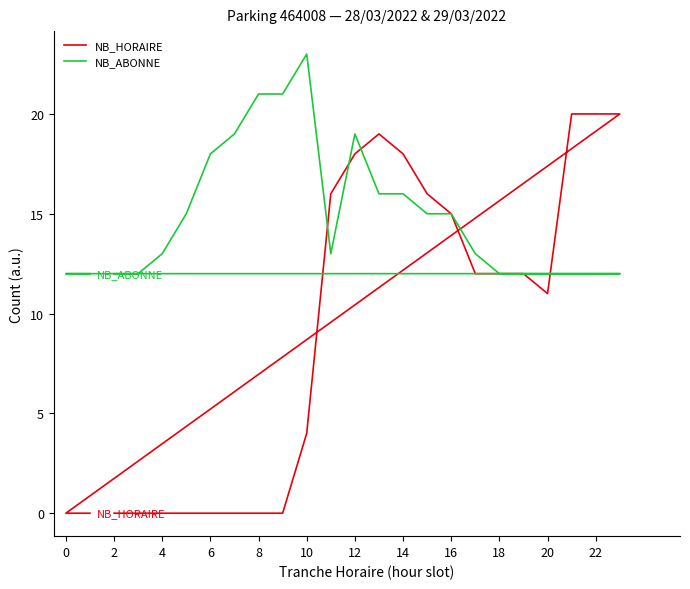

What is the label of the 2nd point from the left?

2